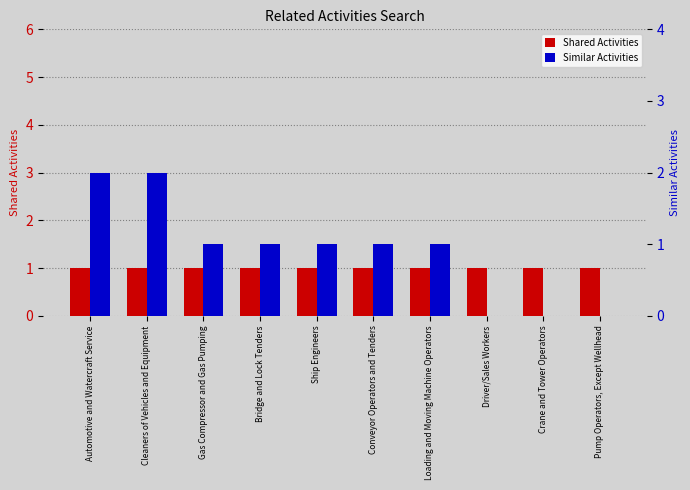

Where is Shared Activities nearest to the value 1?

Automotive and Watercraft Service